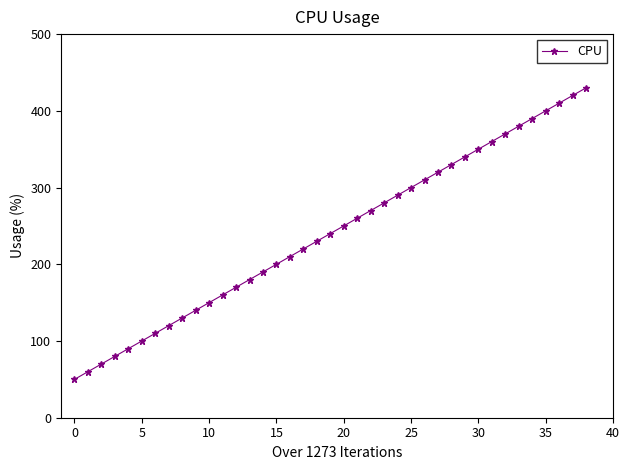

True or false: there are more than 1 points higher than both neighbors.

False